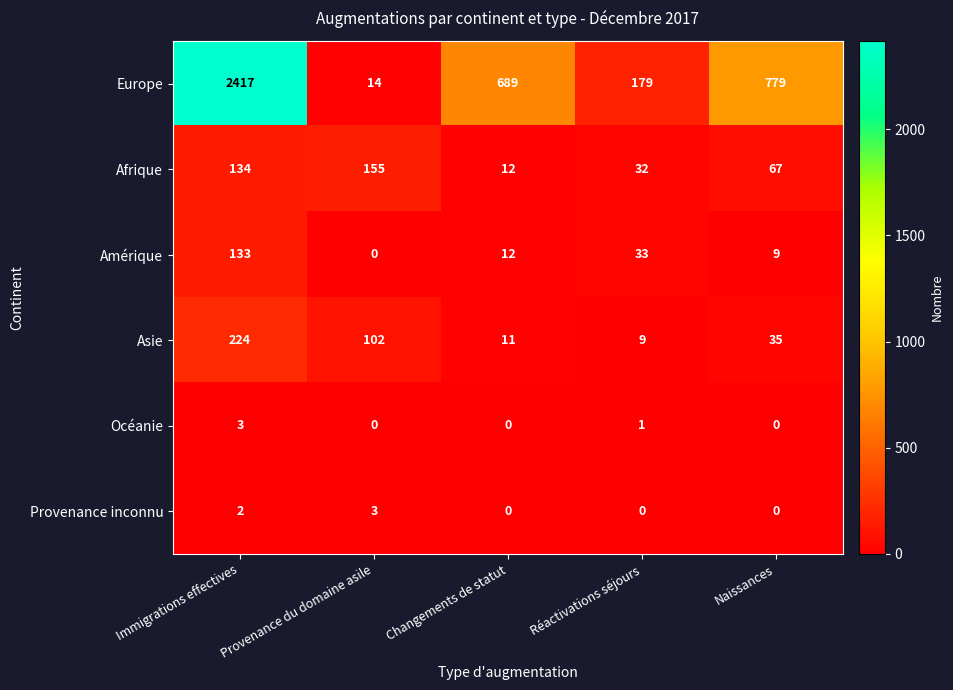

The Europe series shows 1647 at Immigrations effectives. True or false?

False